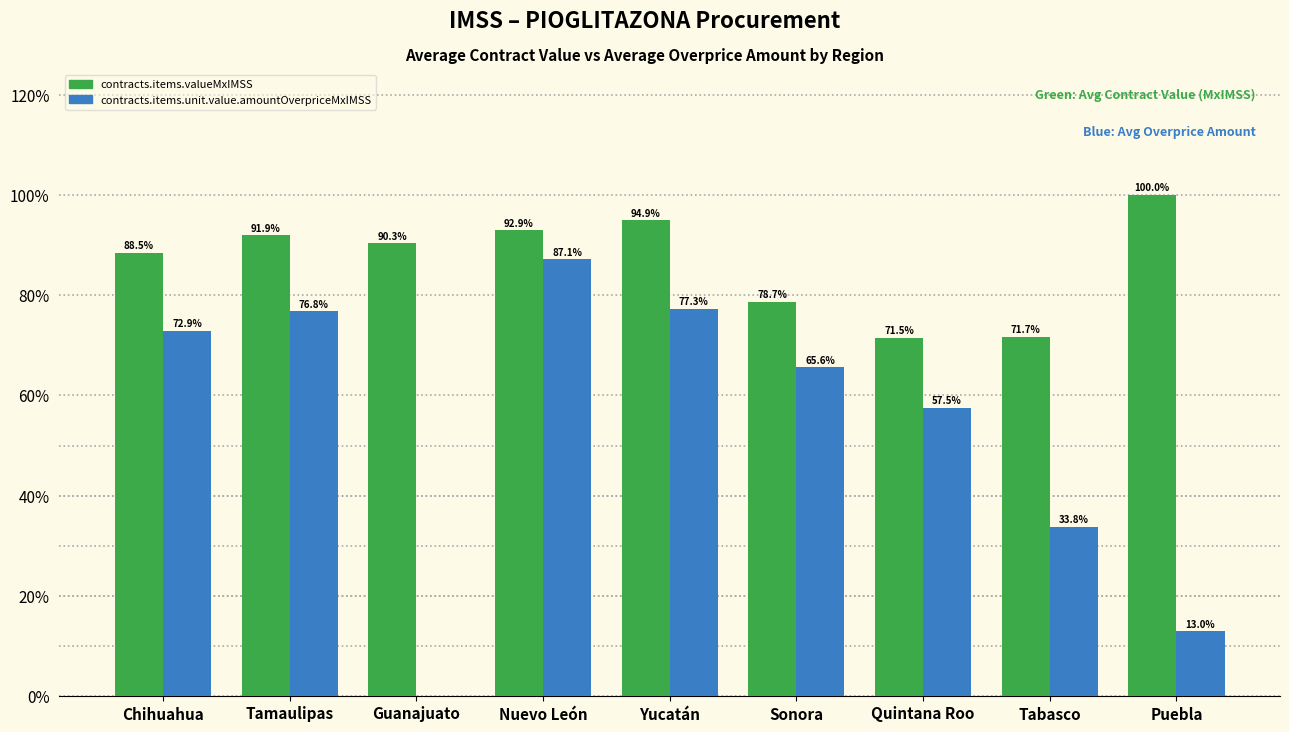

What are all the series names shown in the legend?

contracts.items.valueMxIMSS, contracts.items.unit.value.amountOverpriceMxIMSS